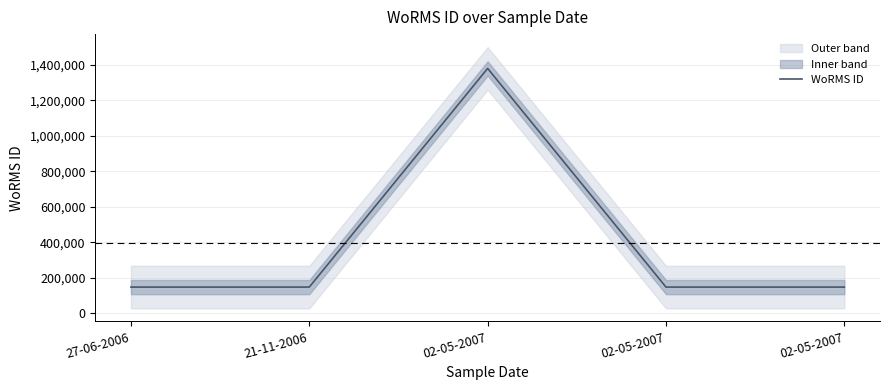

What value does the data have at 02-05-2007, to the nearest 50?

146600